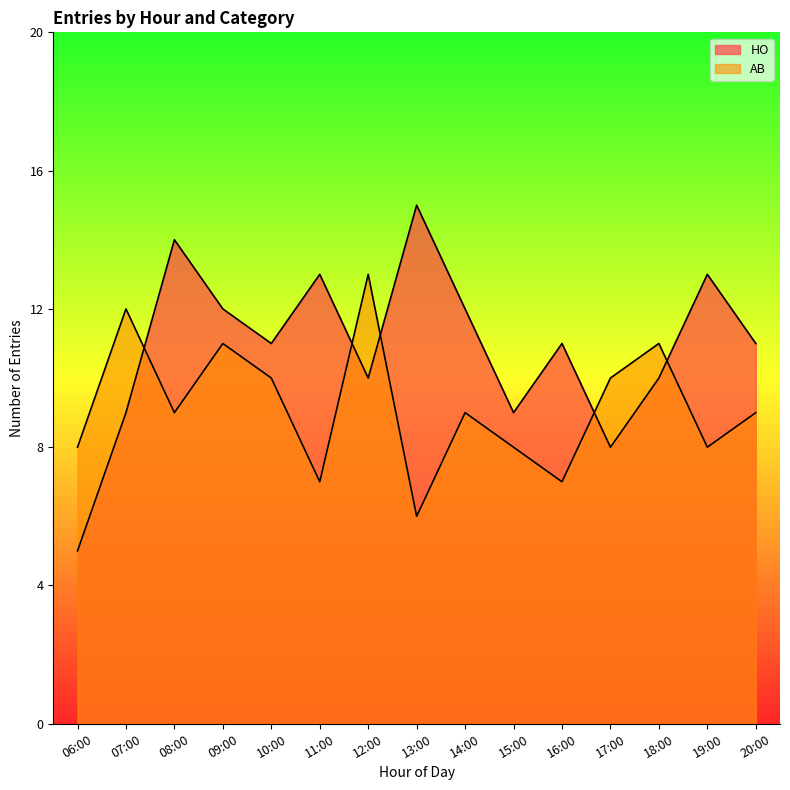

True or false: HO has a value of 8 at 17:00.

True